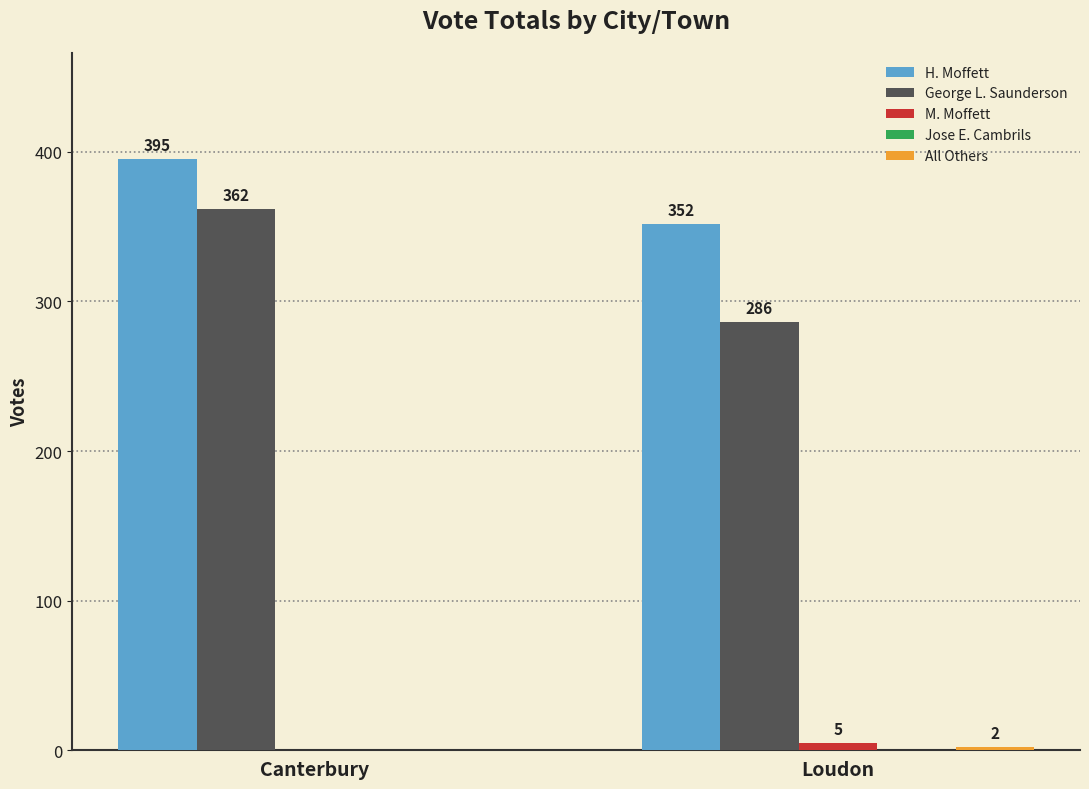

Is it true that George L. Saunderson equals 362 at Canterbury?

True